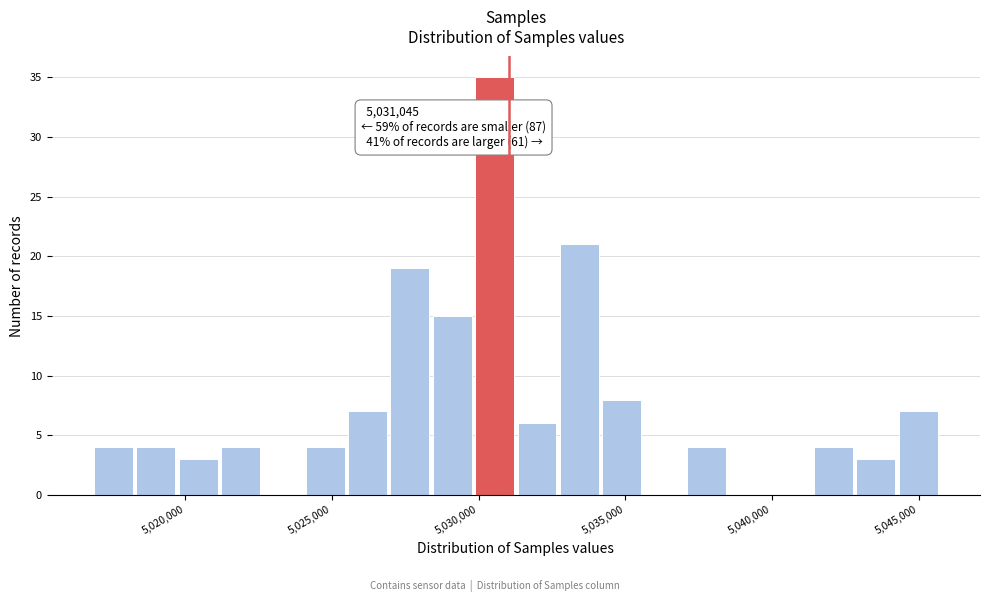

Around what value on the x-axis is the tallest bar? Give the approximate position of its centre, as read against the axis.

5030500